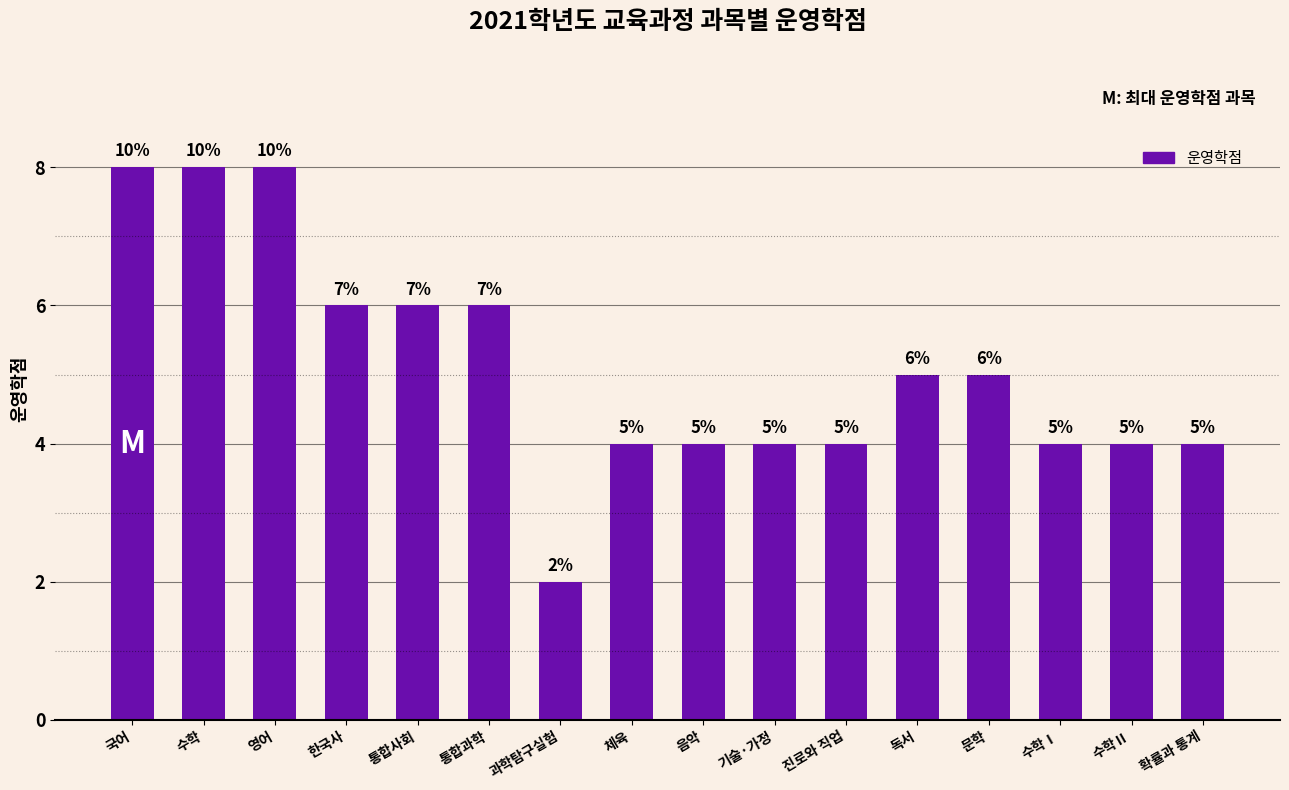

Which label corresponds to the smallest value in the chart?

과학탐구실험